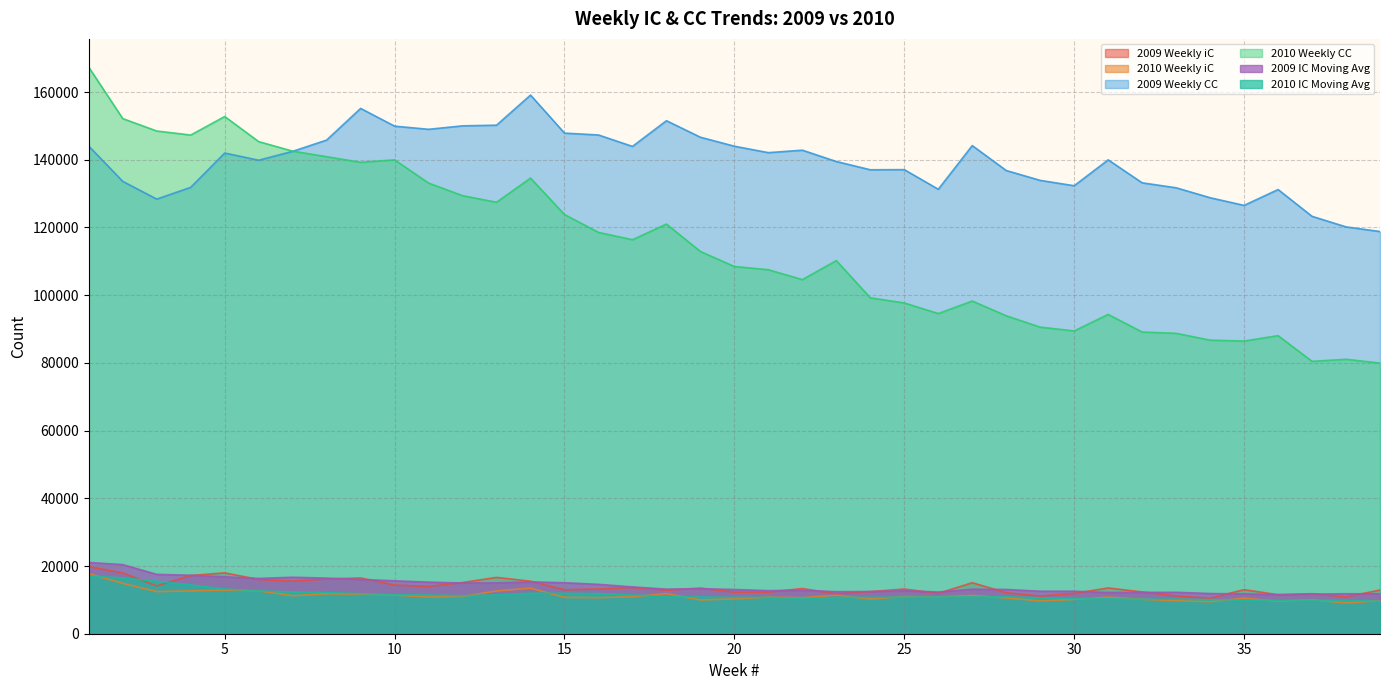

What is the total value across all series at 15?

322404.2